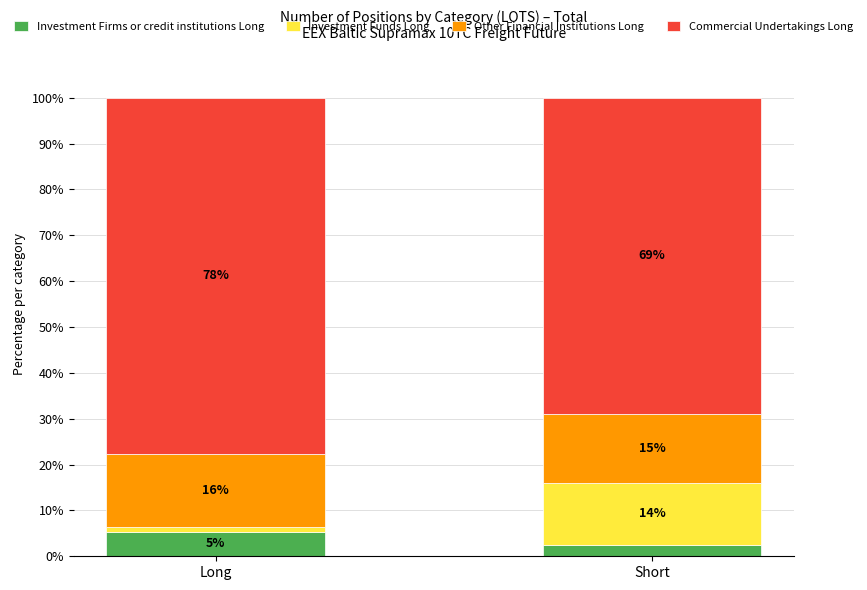

What is the total value across all series at Long?

100.0